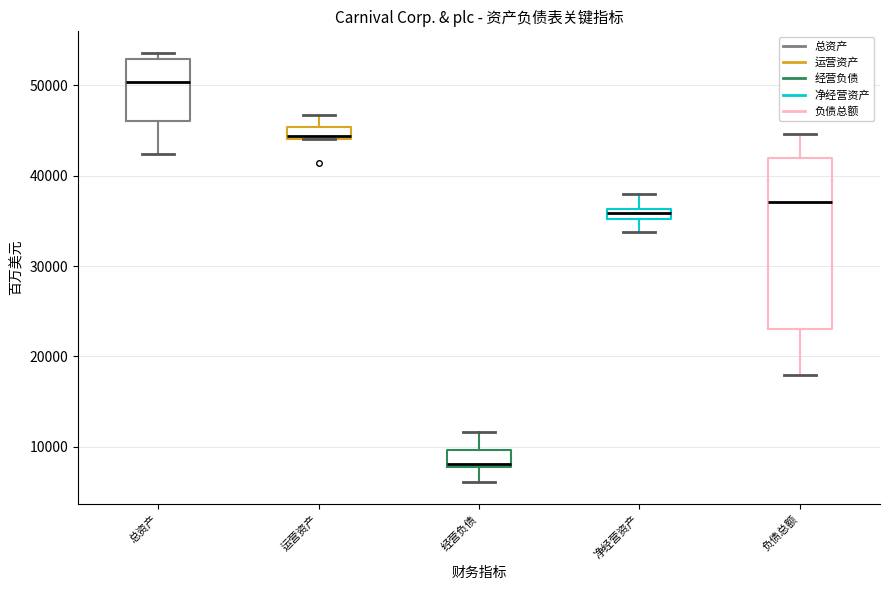

Which box is the tallest, from its lower edge to its upper edge?

负债总额